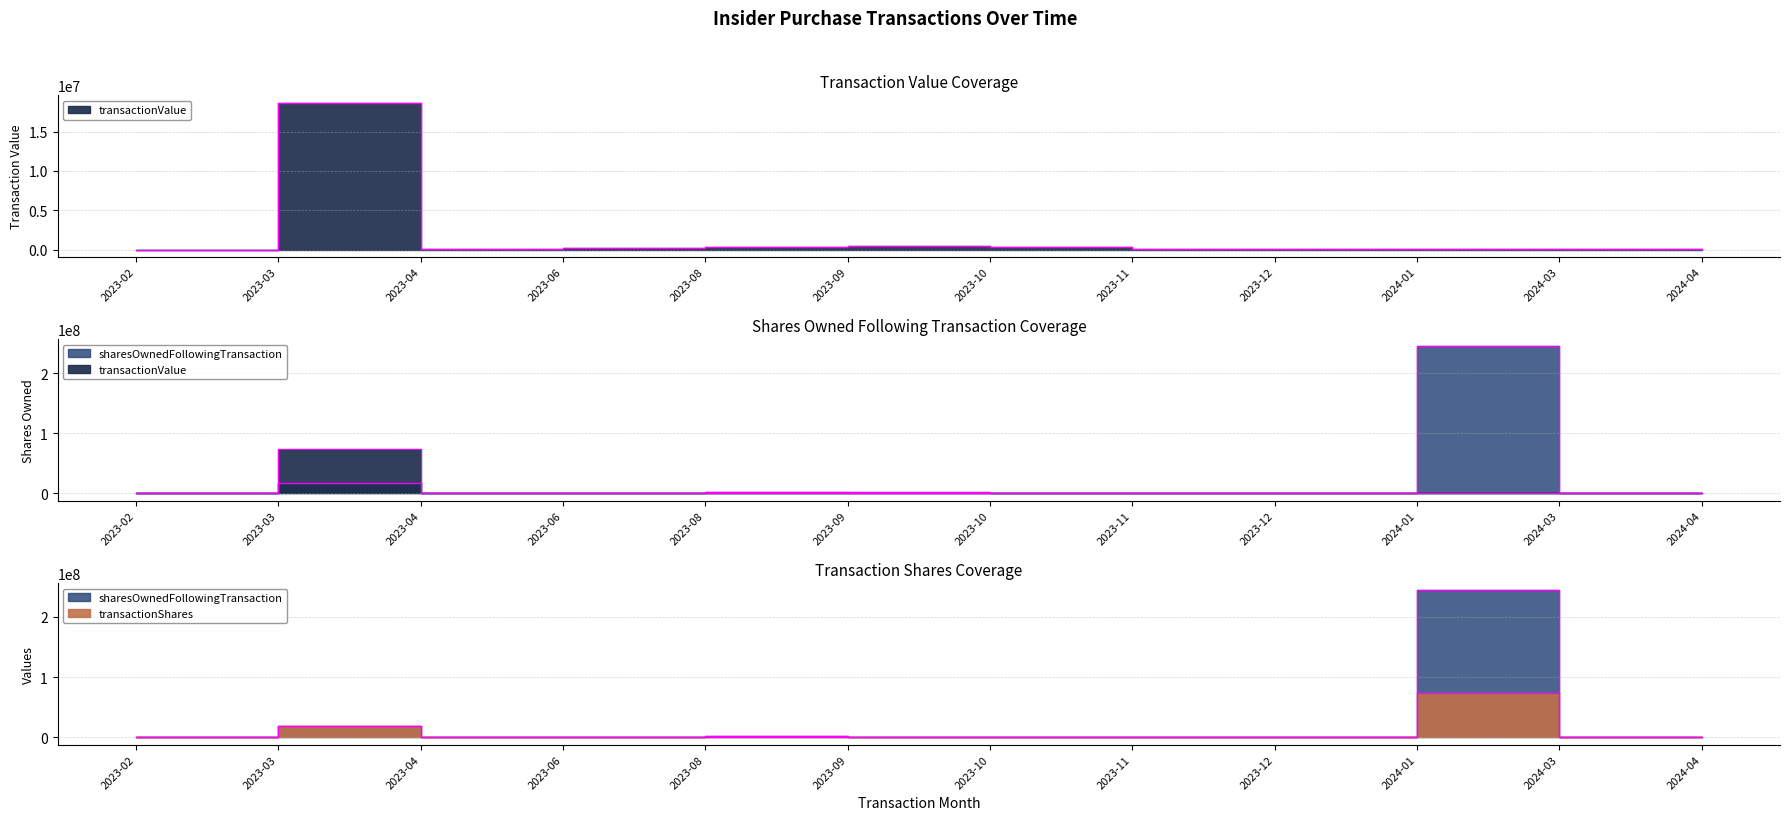

Between which two adjacent categories do transactionShares and transactionValue first intersect?

2023-02 and 2023-03